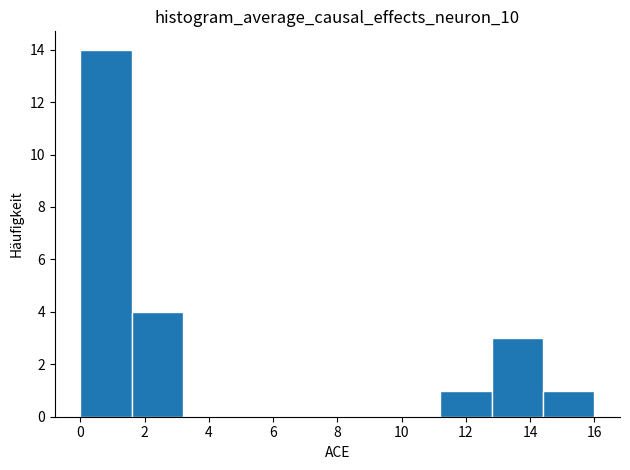

Reading left to right, transcribe this chart: for each bar, give the range it covers on the x-axis and its height. The values are not printed on the chart, so give them approximately, as read against the axis.

0.0 to 1.6: 14
1.6 to 3.2: 4
3.2 to 4.8: 0
4.8 to 6.4: 0
6.4 to 8.0: 0
8.0 to 9.6: 0
9.6 to 11.2: 0
11.2 to 12.8: 1
12.8 to 14.4: 3
14.4 to 16.0: 1